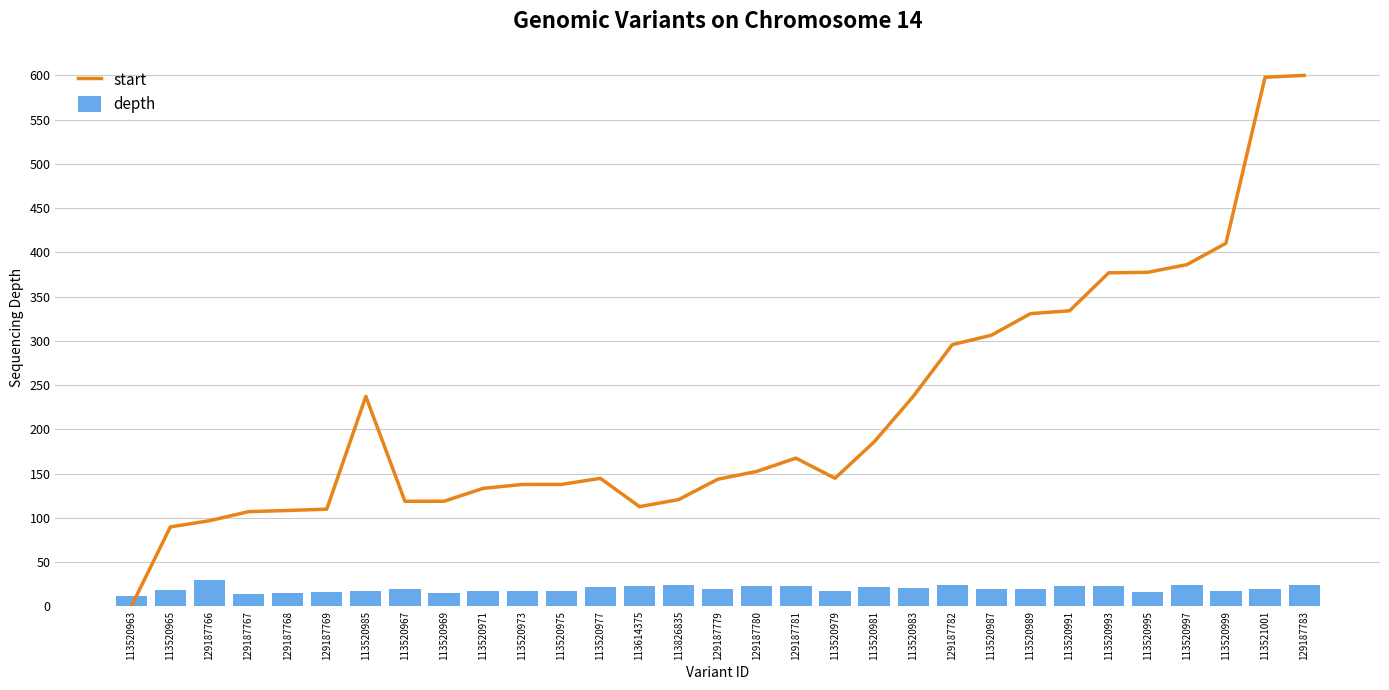

List the series in order of their overall mean, lowest first.

depth, start